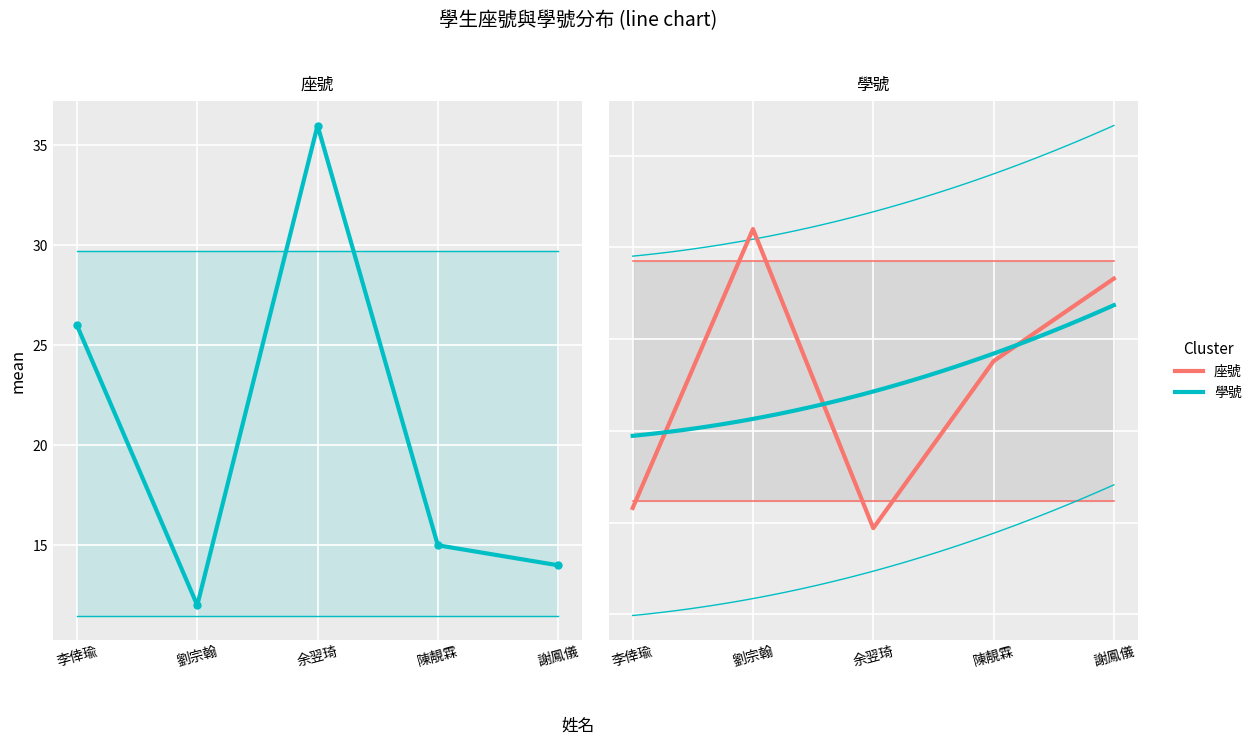

What position from the left is 李倖瑜?

1